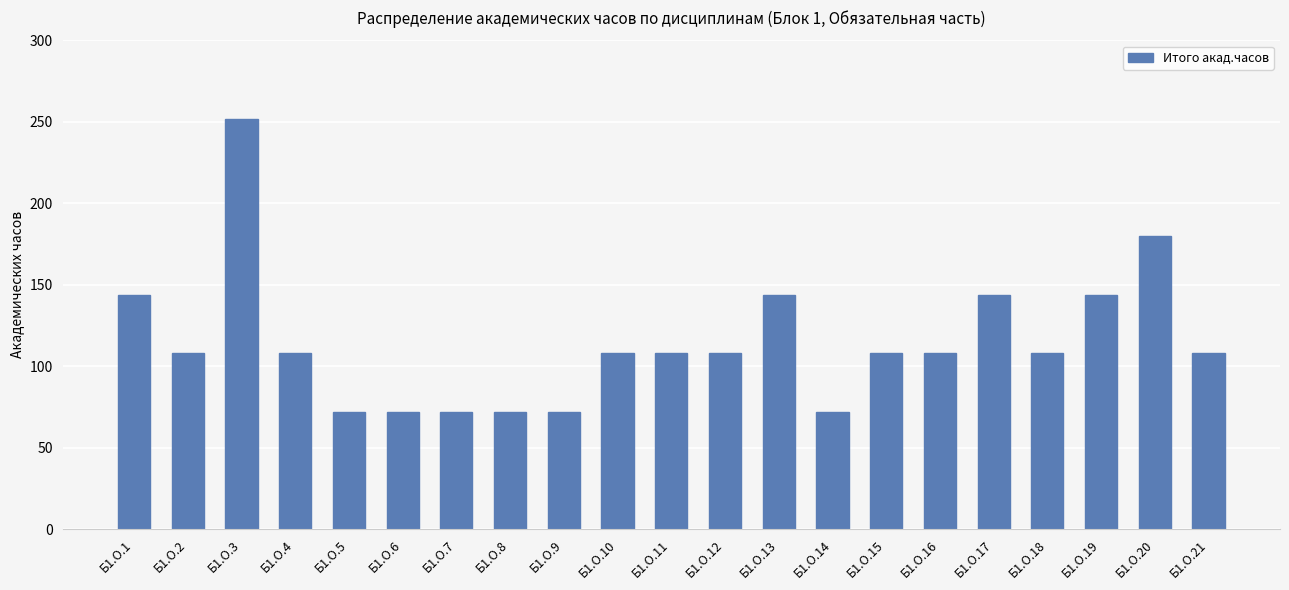

What is the ratio of the value at Б1.О.7 to the value at Б1.О.2?

0.7